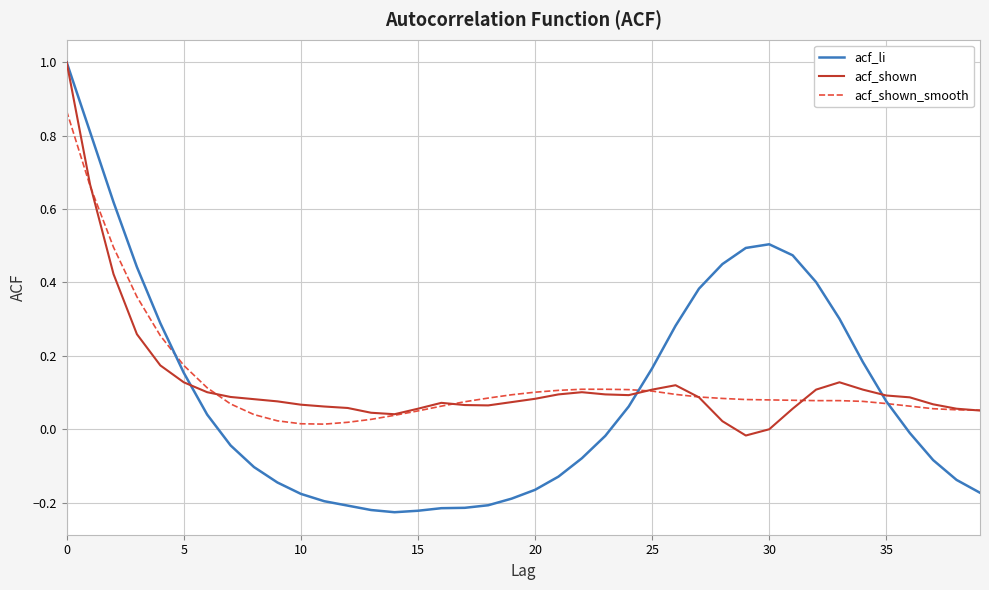

What are all the series names shown in the legend?

acf_li, acf_shown, acf_shown_smooth